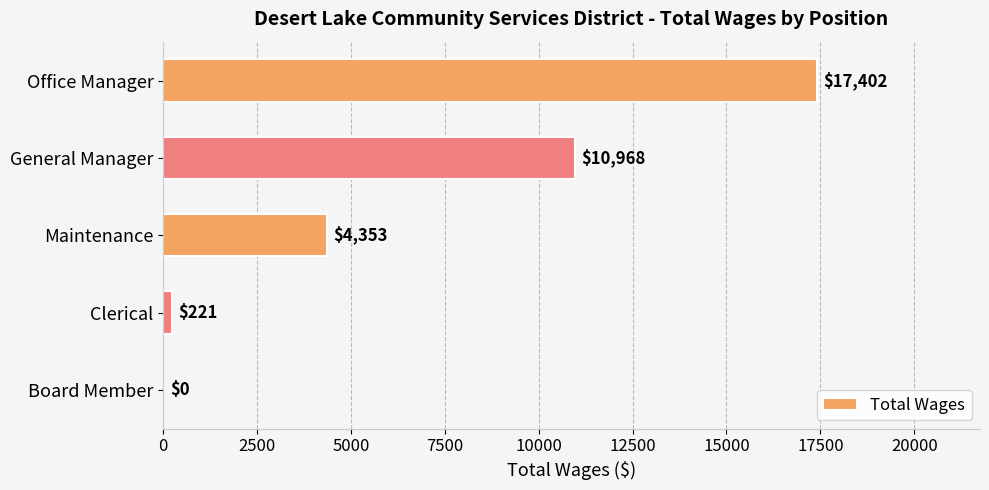

Reading top to bottom, what are all the values shown in this chart?

Office Manager=17402	General Manager=10968	Maintenance=4353	Clerical=221	Board Member=0